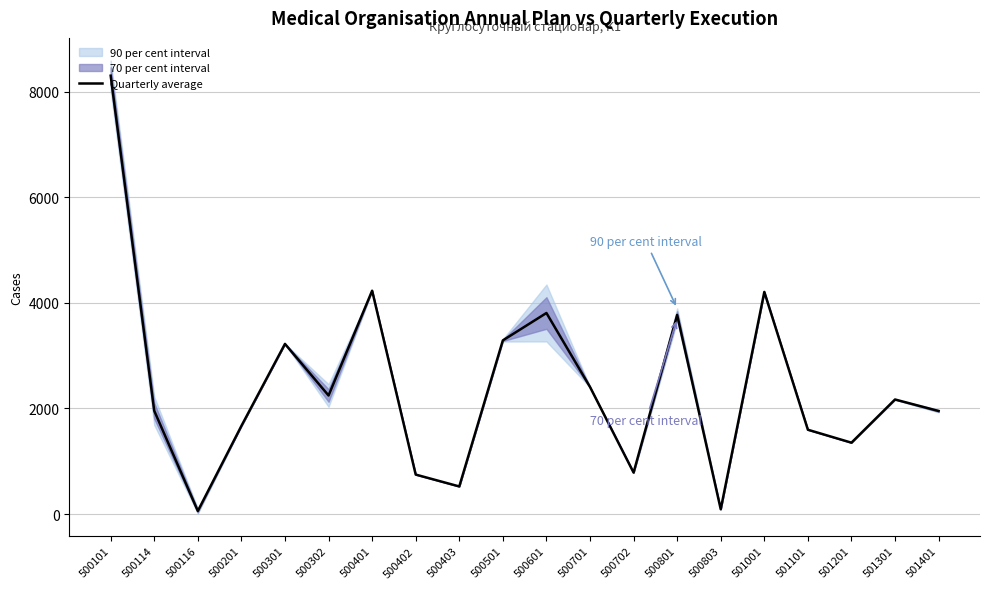

Reading right to left, transcribe all the data shown in this chart.

501401=1951.8	501301=2169.8	501201=1351.8	501101=1597.0	501001=4206.5	500803=91.2	500801=3771.0	500702=785.5	500701=2407.0	500601=3807.8	500501=3289.0	500403=523.0	500402=747.8	500401=4229.8	500302=2245.5	500301=3222.5	500201=1669.5	500116=57.5	500114=1955.2	500101=8301.8